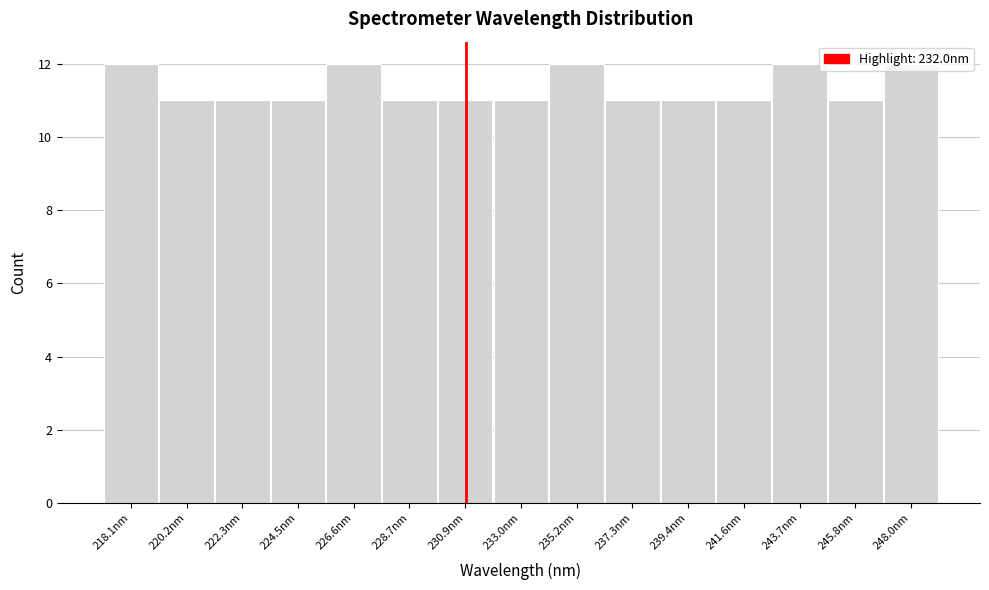

Between 228.7nm and 226.6nm, which is larger?

226.6nm